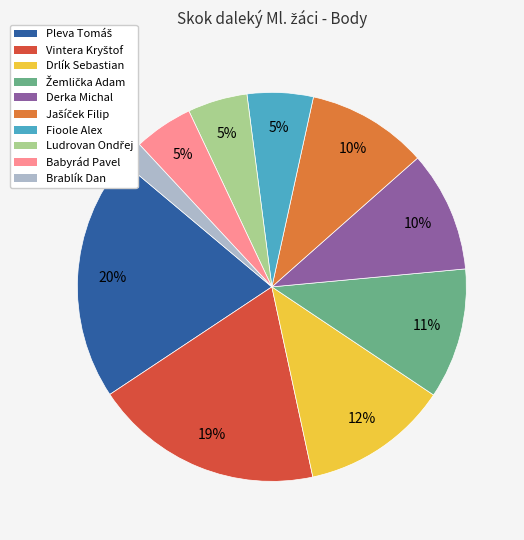

Does Drlík Sebastian account for over 50% of the chart?

No